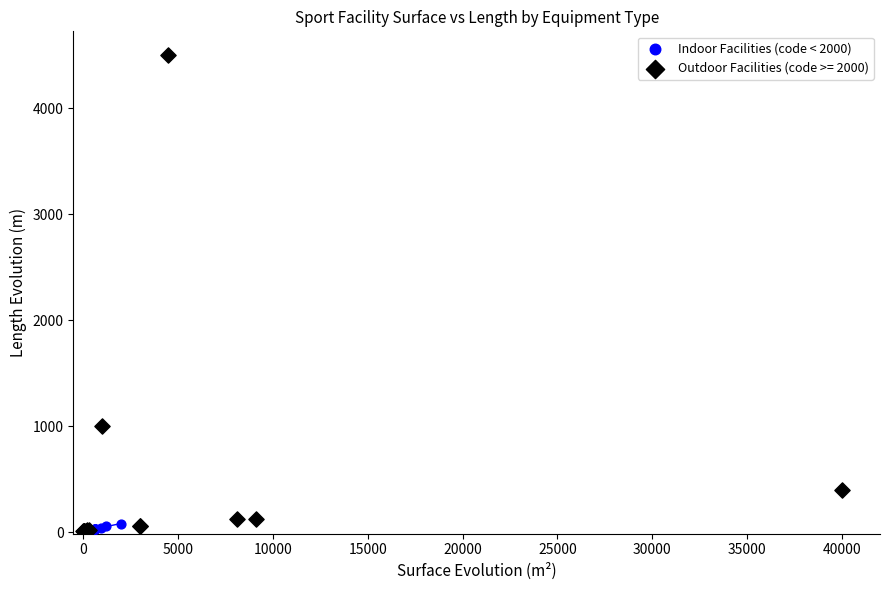

Which series has the widest spread of Y values?

Outdoor Facilities (code >= 2000)